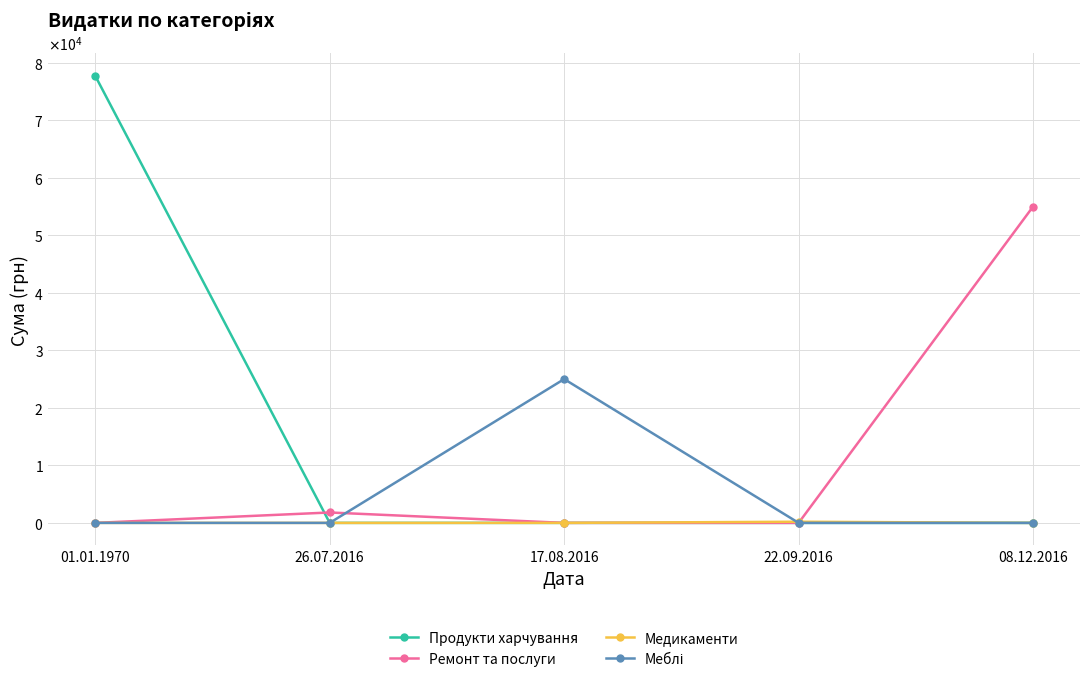

What is the difference between the Ремонт та послуги values at 26.07.2016 and 22.09.2016?

1808.8